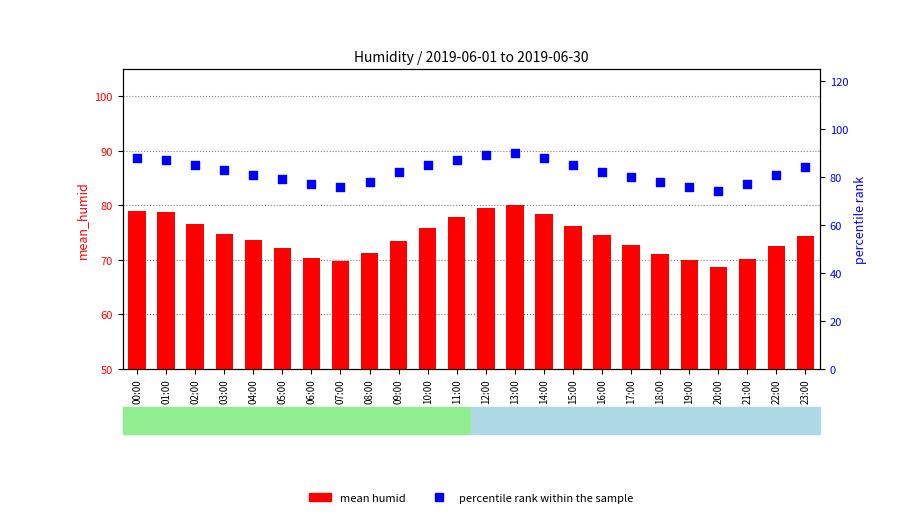

What is the total value across all series at 10:00?

160.8